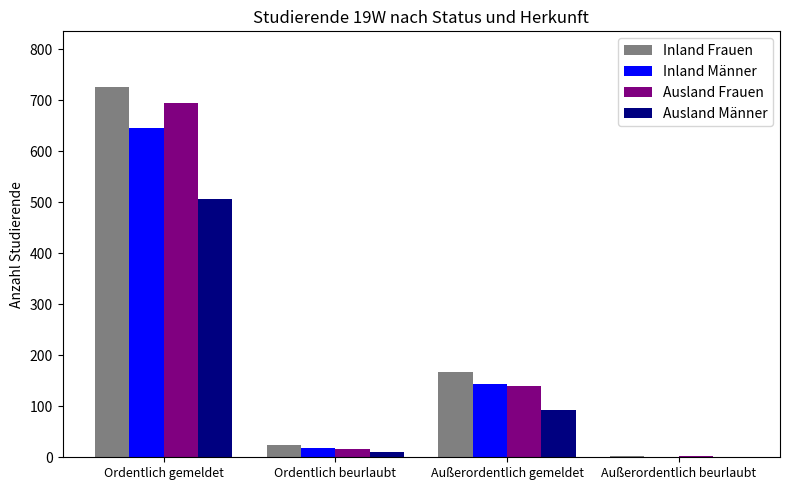

What is the sum of all Ausland Männer values?

611